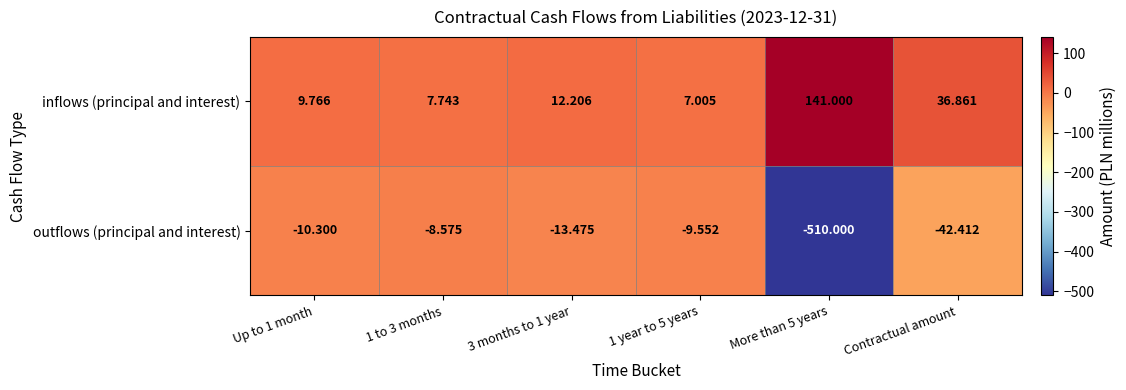

Which series changed the most between Up to 1 month and More than 5 years?

outflows (principal and interest)